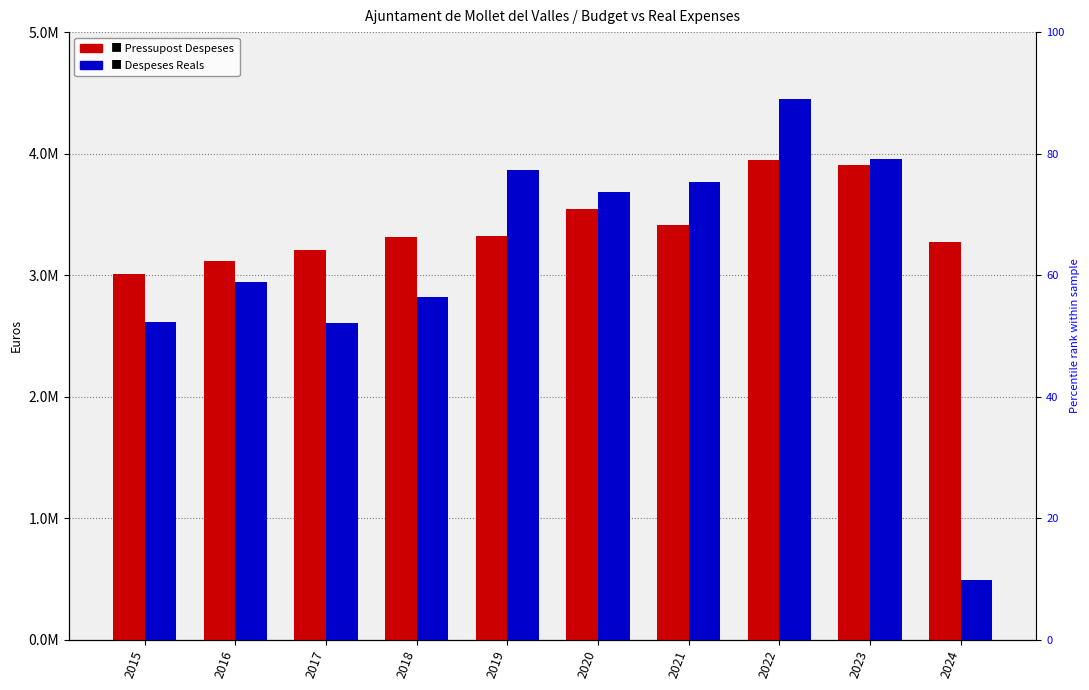

How many bars are there in each group?

2